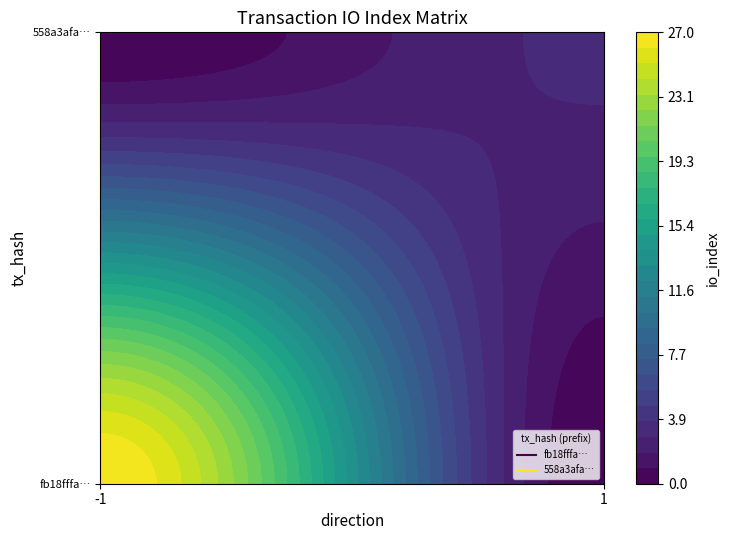

Which series changed the most between direction and value?

fb18fffaca56e4381a75283a1dae28a571f06f3